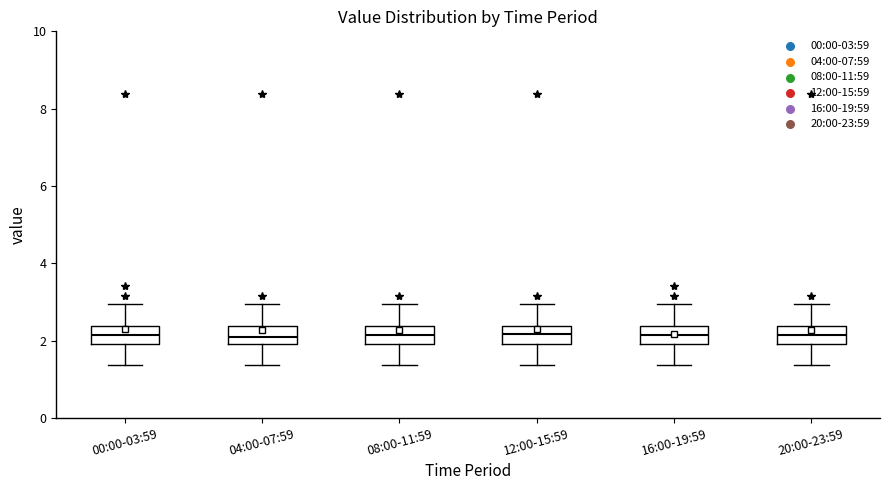

Reading left to right, read every box against the y-axis: the position of its median line, the range the box covers, and the ends of its whiskers. The values are not printed on the chart, so give them approximately, as read against the axis.

00:00-03:59: median 2.2, box 2.0 to 2.4, whiskers 1.4 to 3.0
04:00-07:59: median 2.0 (inside the box), box 2.0 to 2.4, whiskers 1.4 to 3.0
08:00-11:59: median 2.2, box 2.0 to 2.4, whiskers 1.4 to 3.0
12:00-15:59: median 2.2, box 2.0 to 2.4, whiskers 1.4 to 3.0
16:00-19:59: median 2.2, box 2.0 to 2.4, whiskers 1.4 to 3.0
20:00-23:59: median 2.2, box 2.0 to 2.4, whiskers 1.4 to 3.0